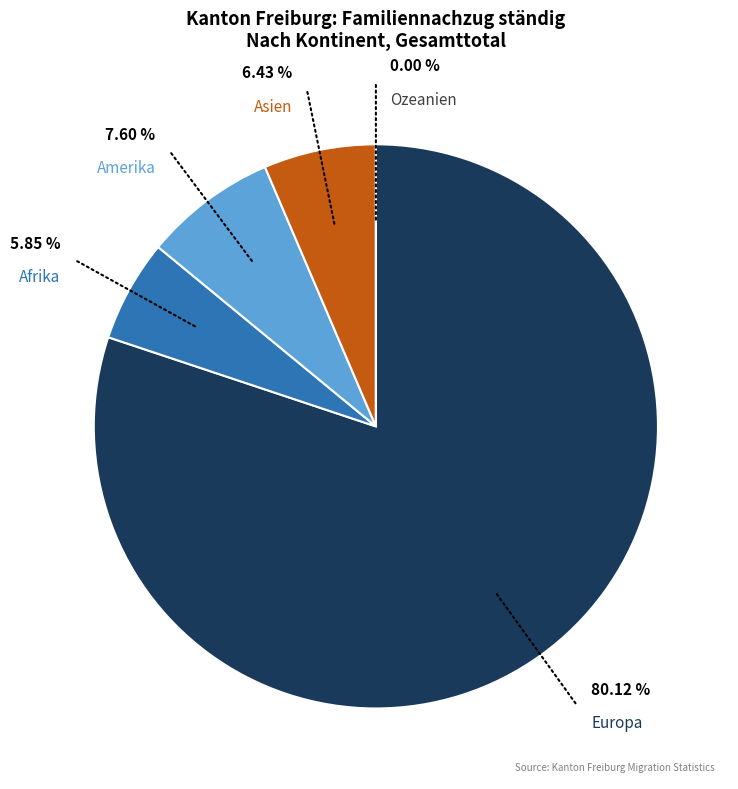

Rank the categories by value from highest to lowest.

Europa, Amerika, Asien, Afrika, Ozeanien